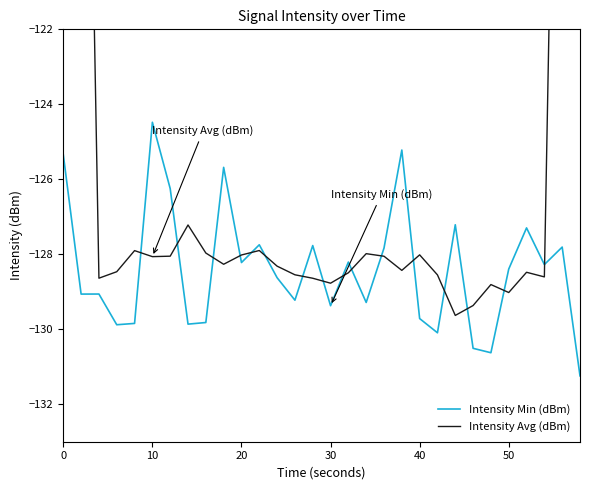

Does the chart display data point markers on the line(s)?

No